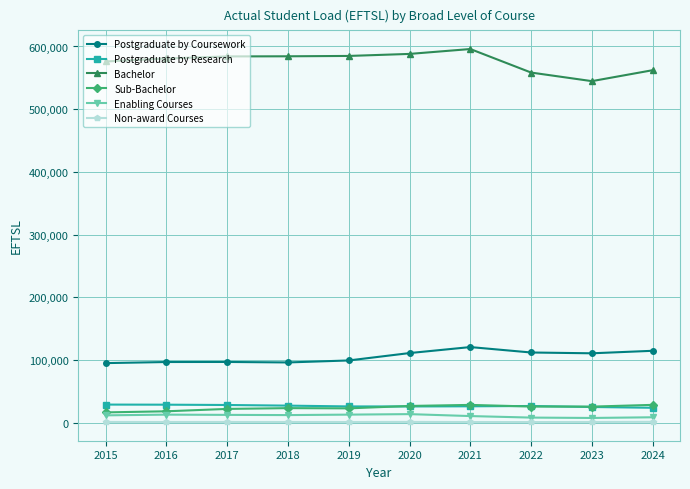

Is this an area chart (filled region under the line)?

No